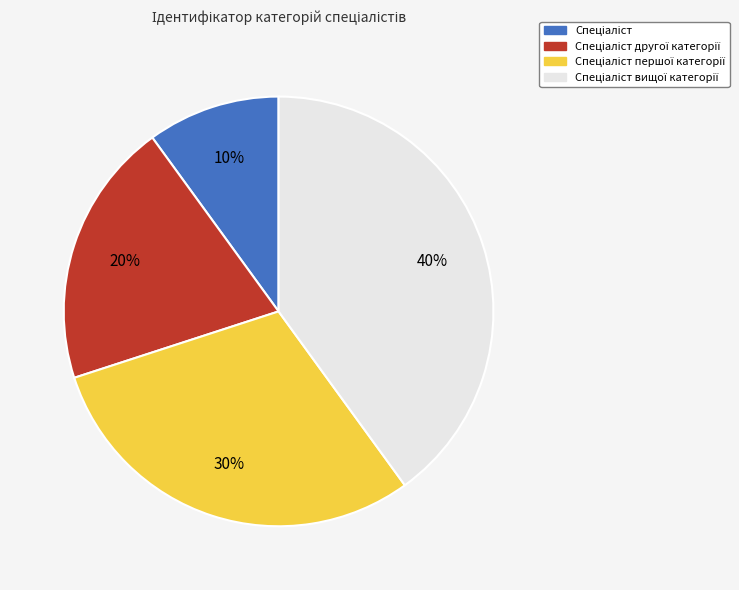

To the nearest percent, what is the average slice percentage?

25%